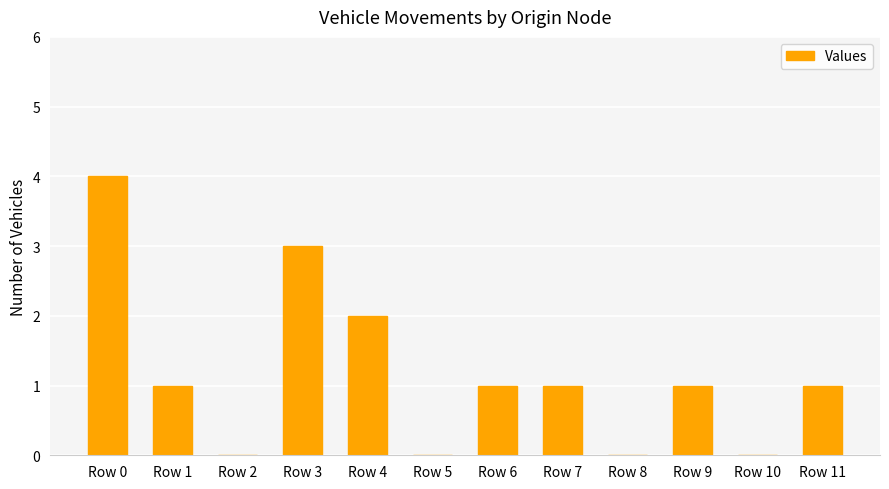

Approximately how many times larger is the value at Row 1 compared to Row 11?

1.0